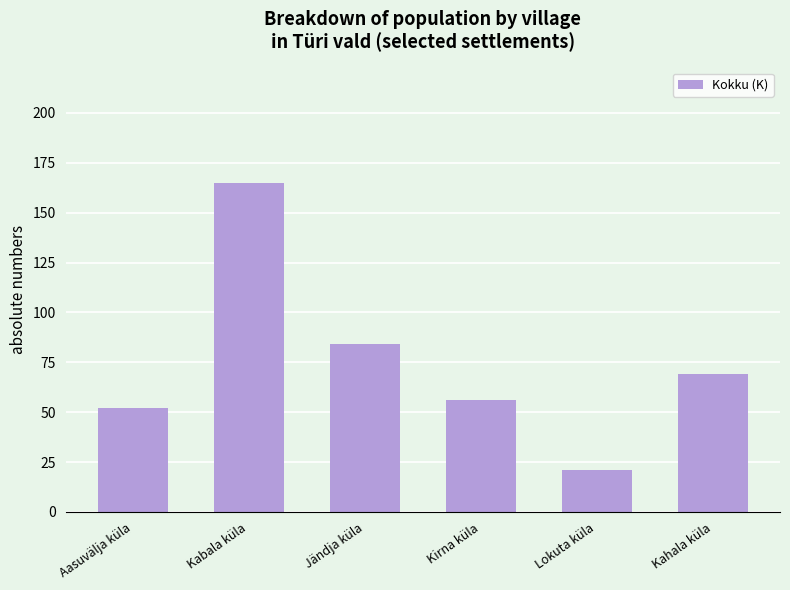

True or false: the data shows 56 at Kirna küla.

True